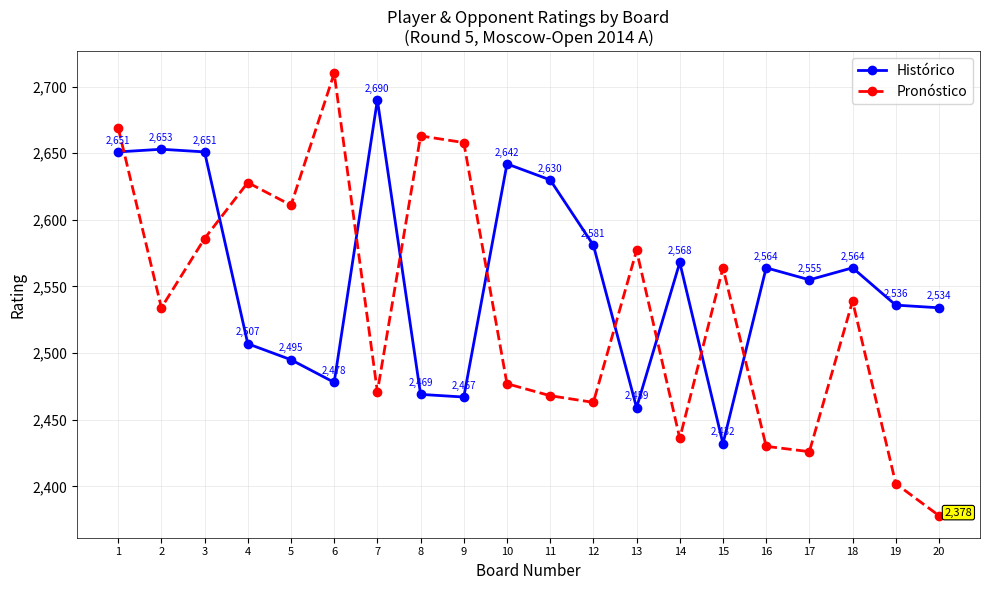

True or false: Histórico has a value of 4536 at 2.

False